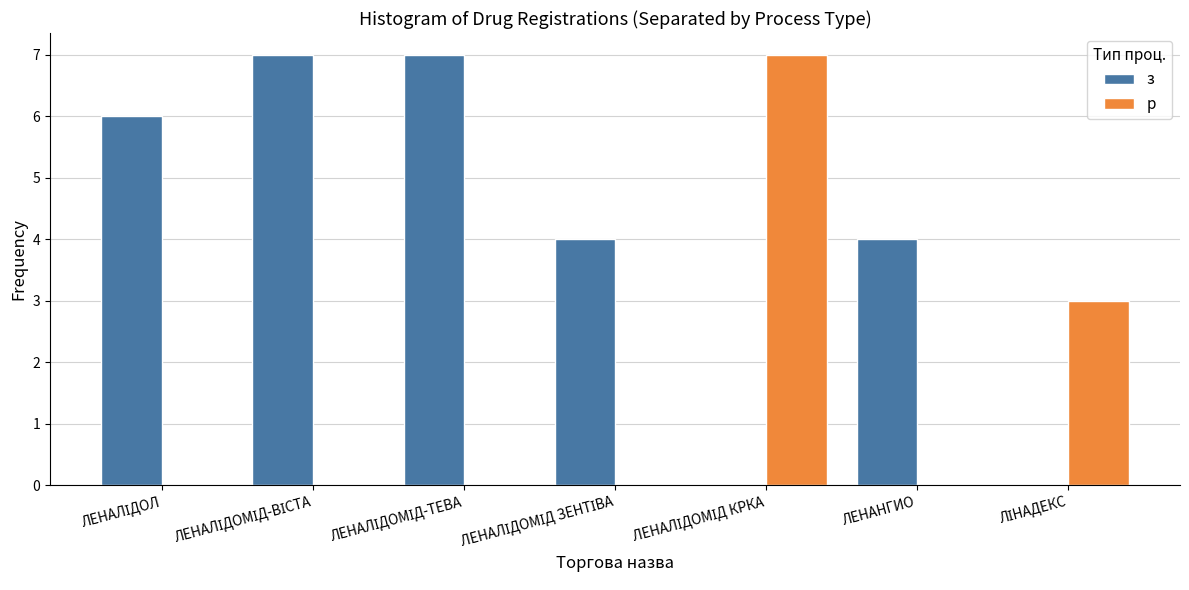

What are all the series names shown in the legend?

з, р